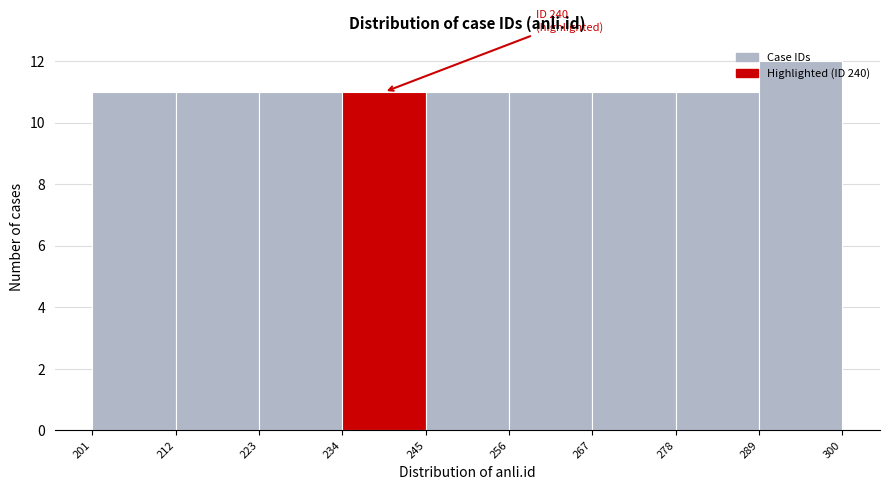

Which range on the x-axis has the tallest bar?

289 to 300